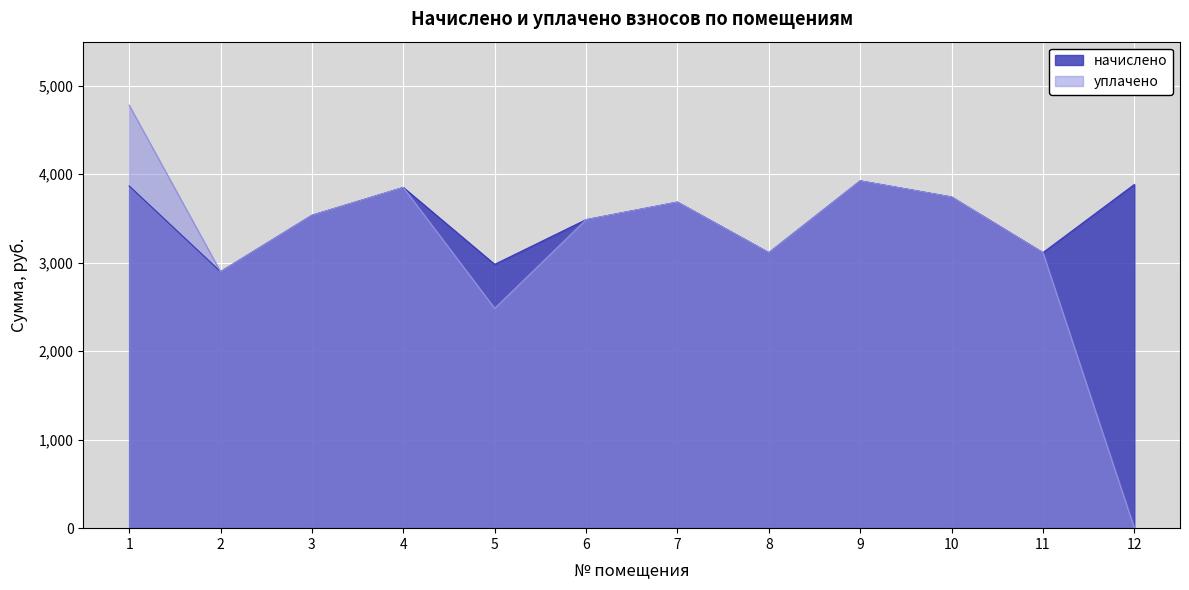

List the labels in order of уплачено value, smallest first.

12, 5, 2, 8, 11, 6, 3, 7, 10, 4, 9, 1